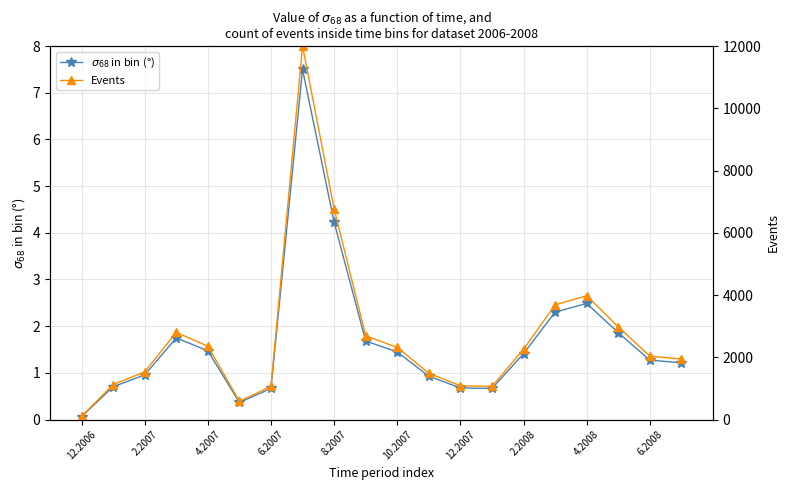

Count the number of data series in this chart.

2